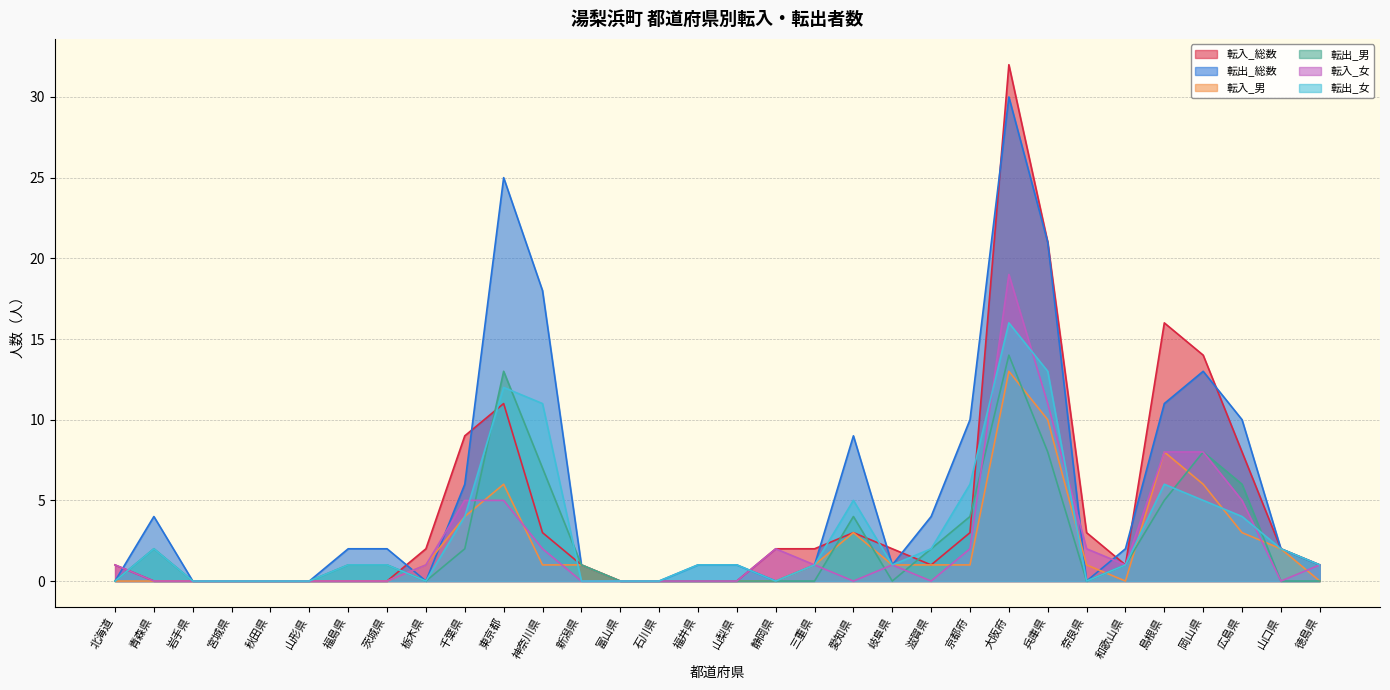

At which category does 転出_男 reach its first local peak?

青森県